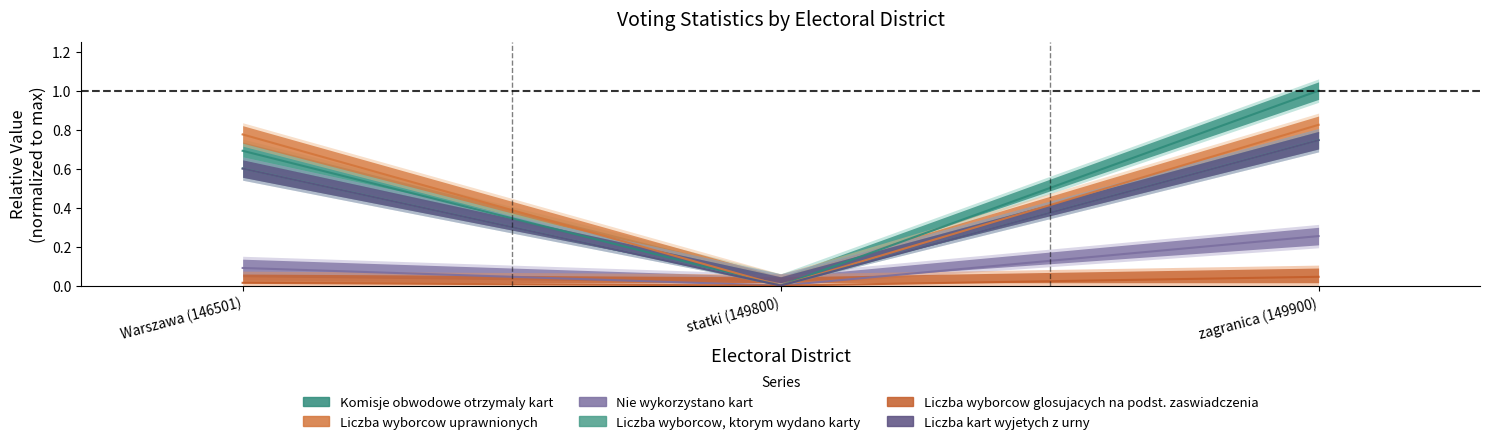

What is the maximum value shown in the chart?

1.0